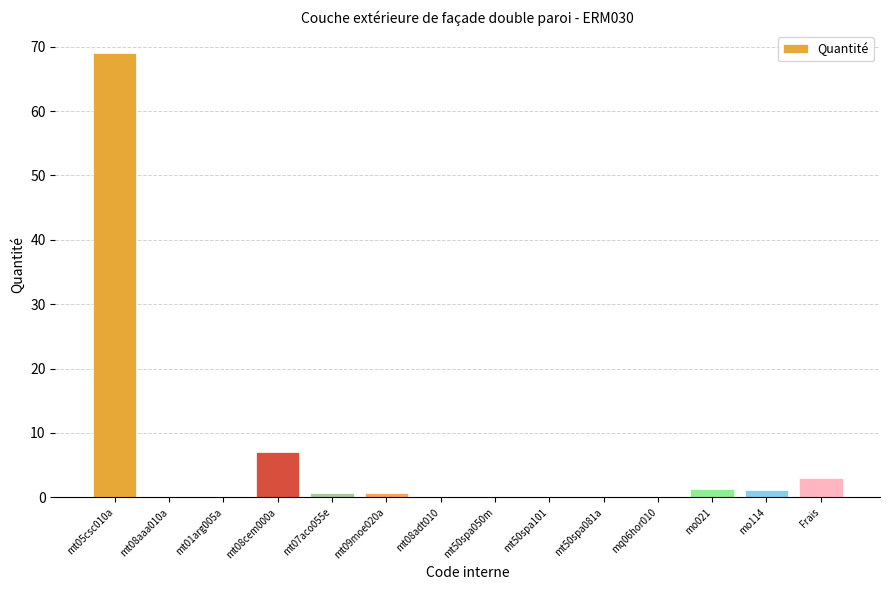

What is the change in value from mt05csc010a to mt50spa081a?

-69.0